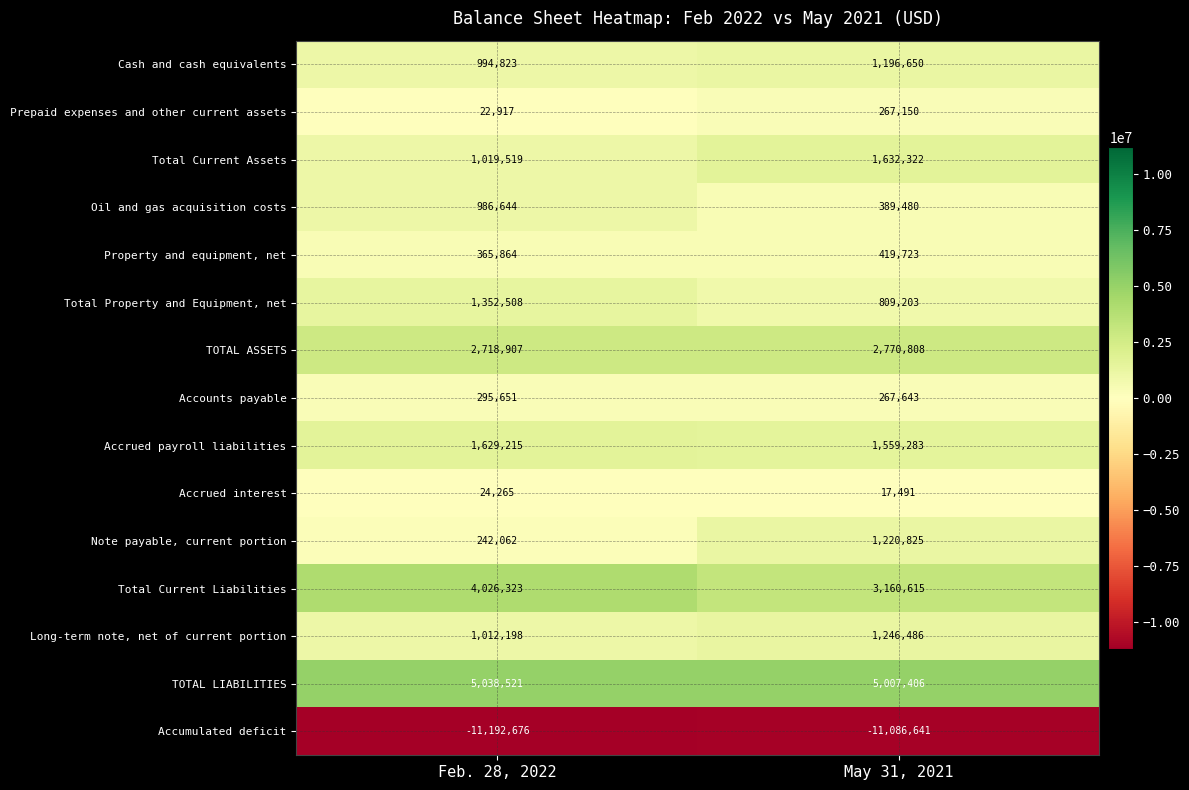

Read the Cash and cash equivalents value at Feb. 28, 2022, to the nearest 100.

994800